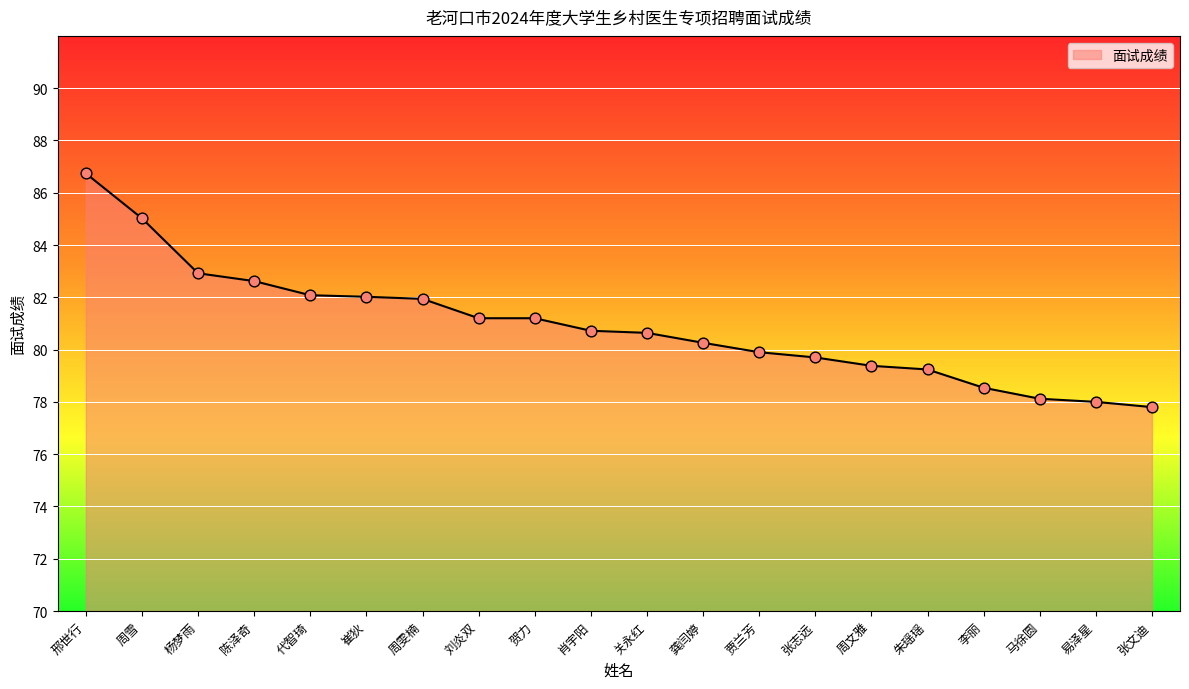

What is the change in value from 代智琦 to 龚闫婷?

-1.8